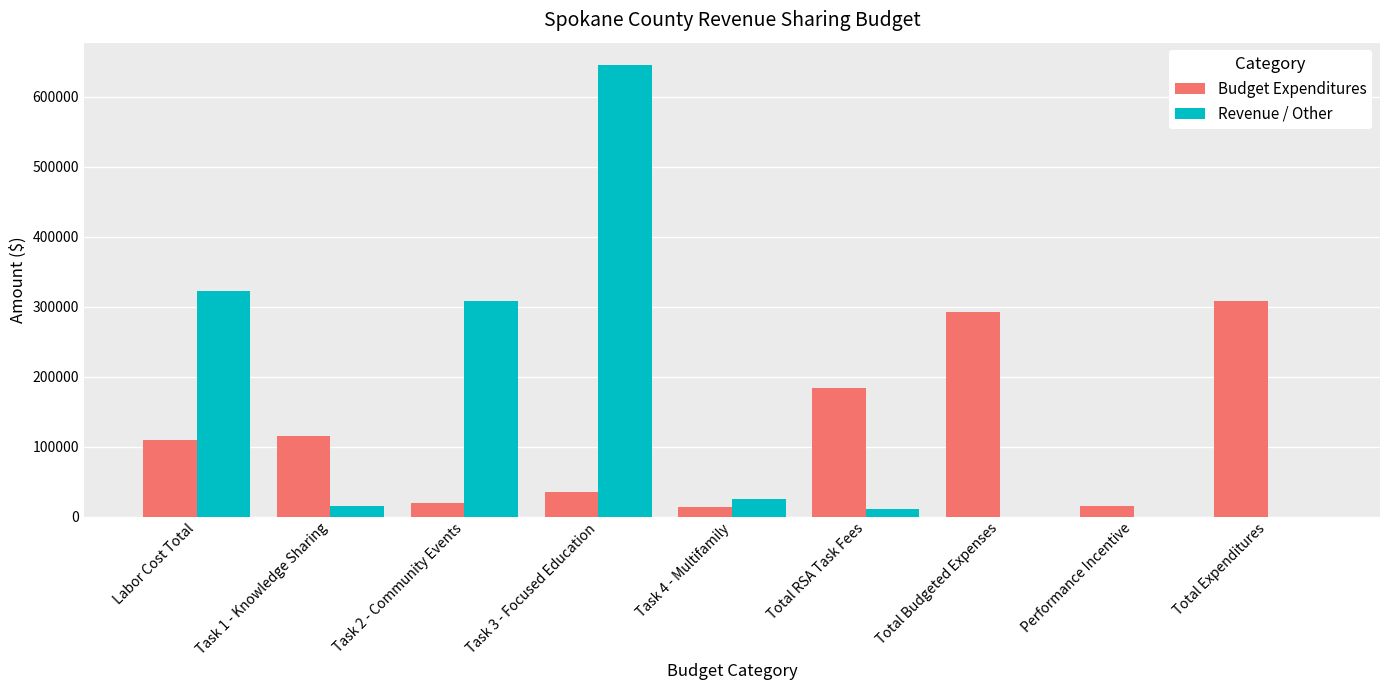

Which series changed the most between Task 2 - Community Events and Task 4 - Multifamily?

Revenue / Other